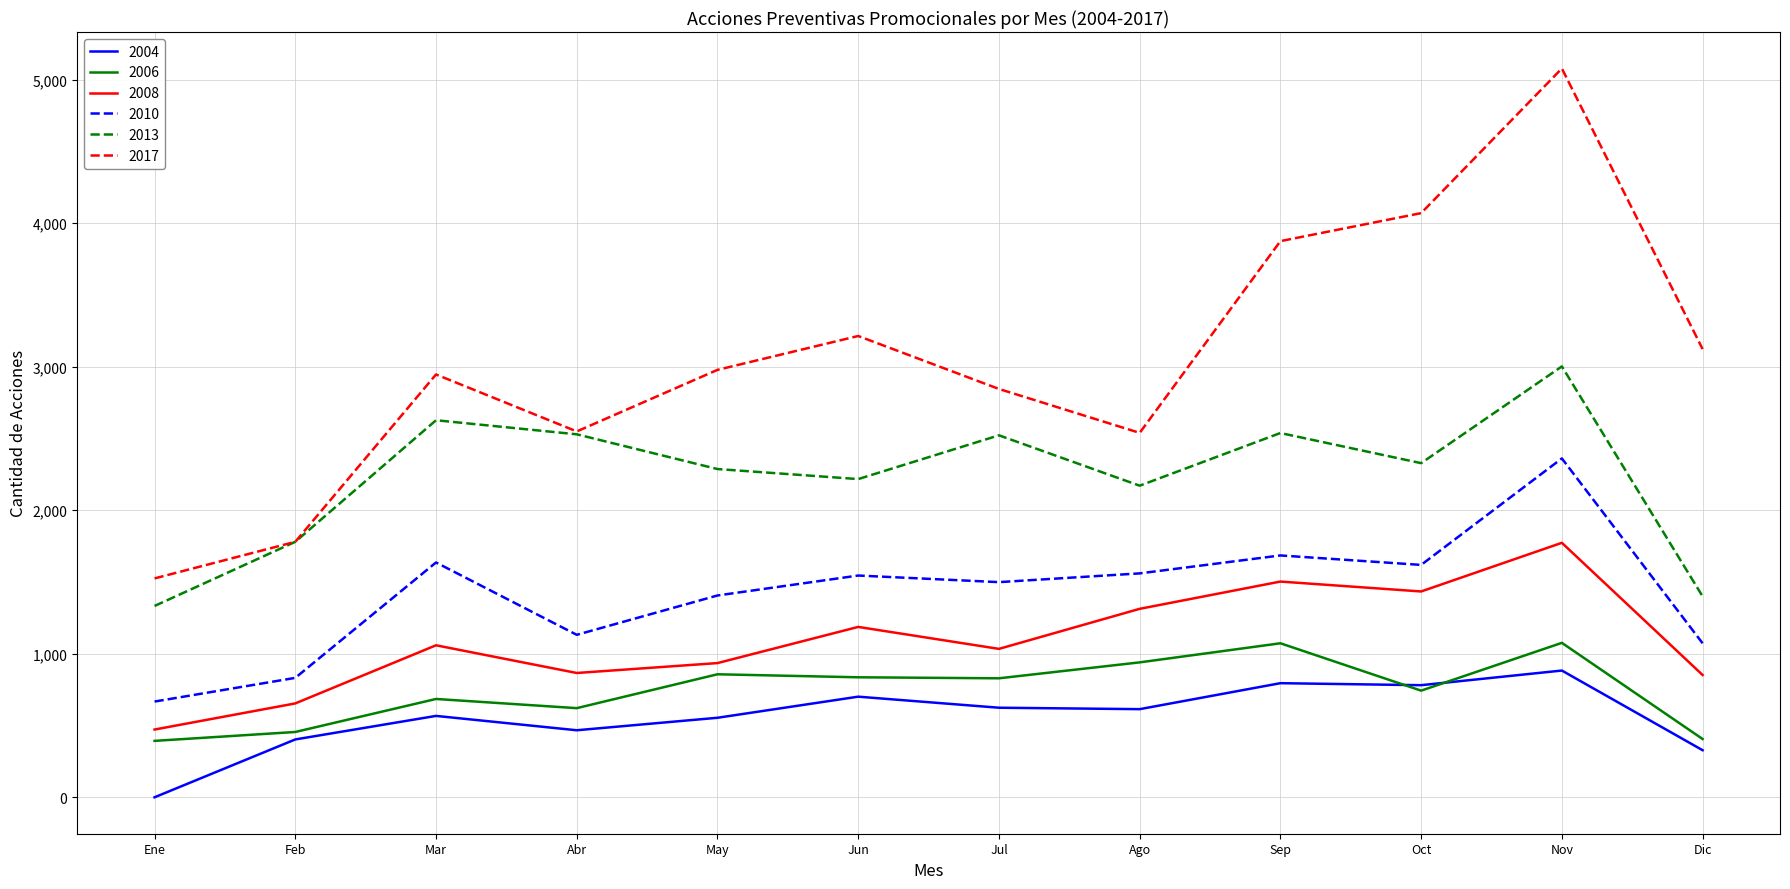

What are all the series names shown in the legend?

2004, 2006, 2008, 2010, 2013, 2017